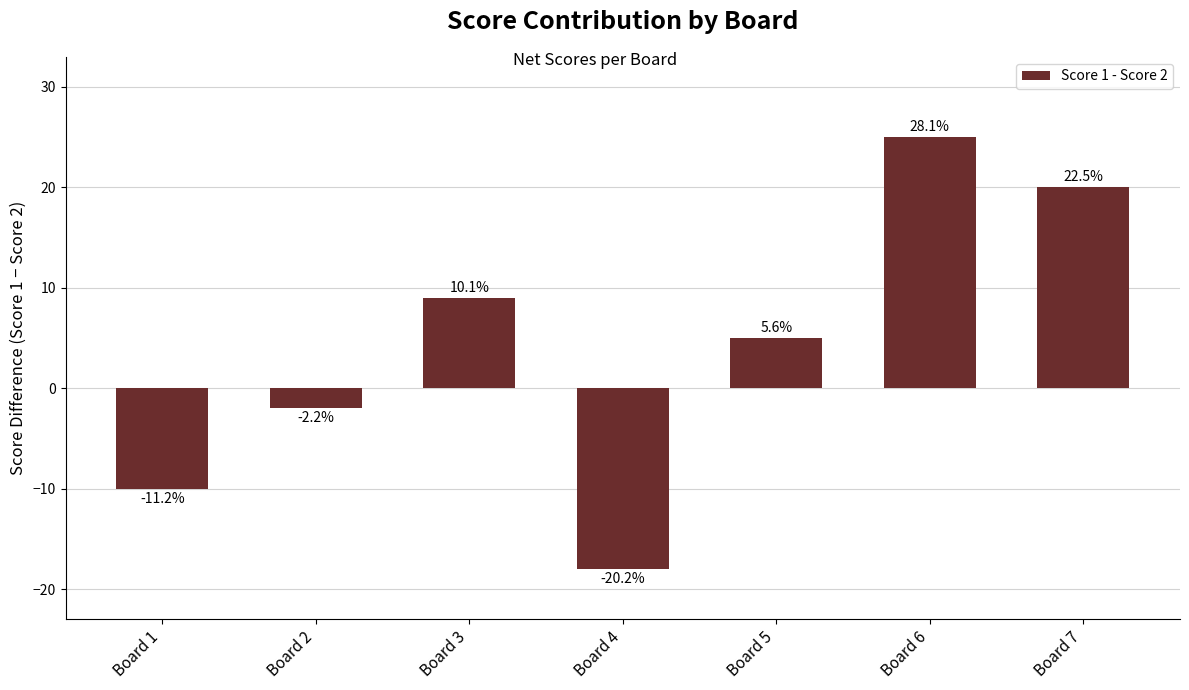

How many bars are there in total?

7